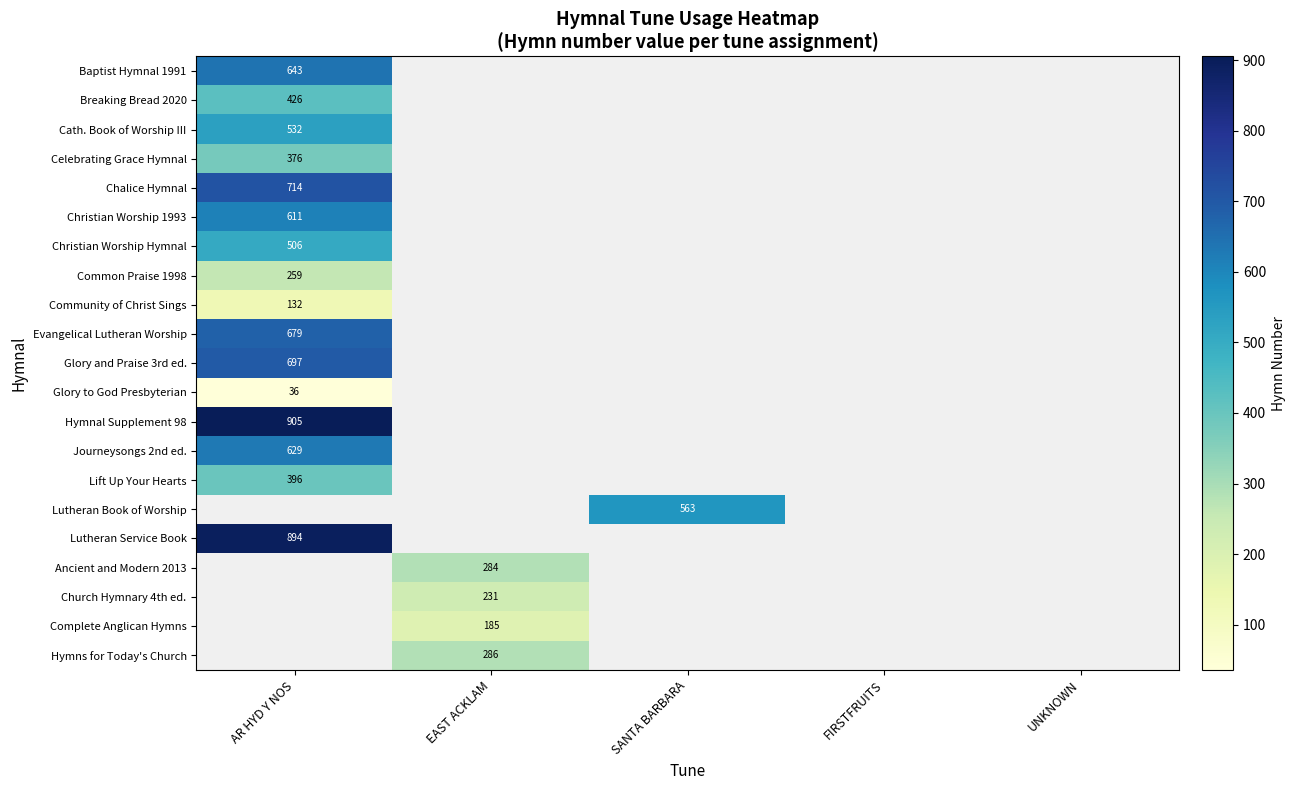

What is the minimum value shown in the chart?

36.0